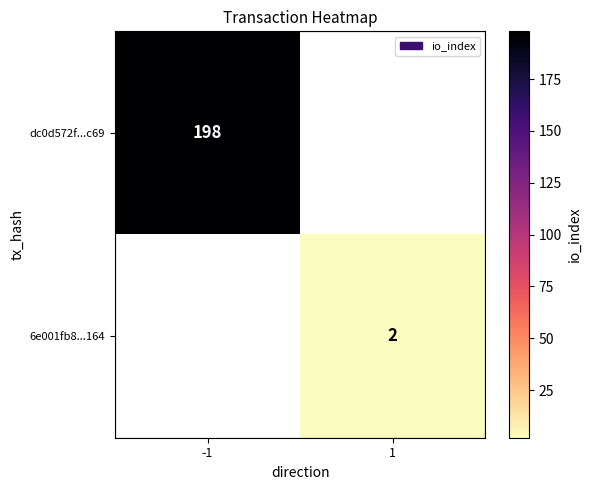

Is the value of dc0d572f...c69 at -1 greater than the value of 6e001fb8...164 at 1?

Yes